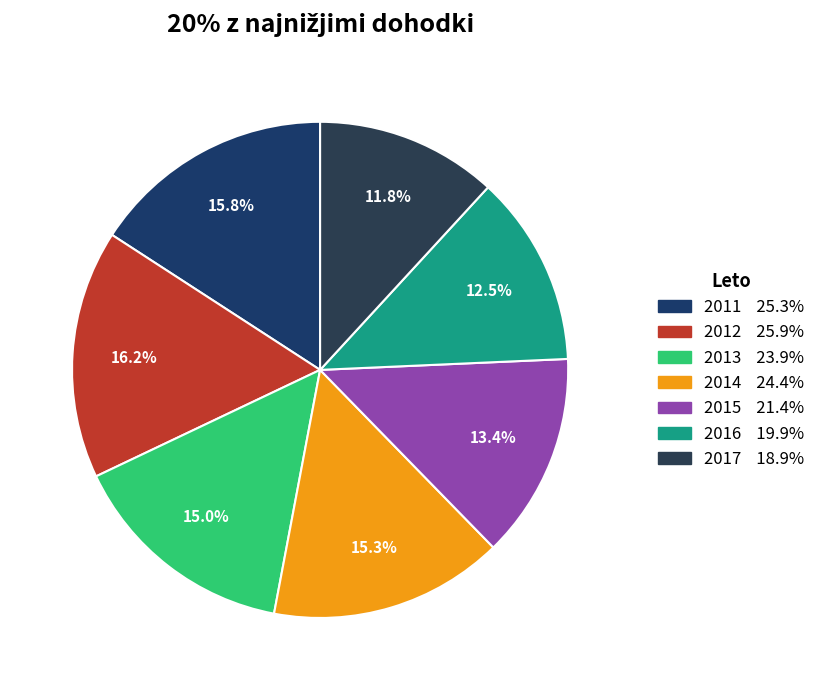

Count the number of slices in the pie.

7